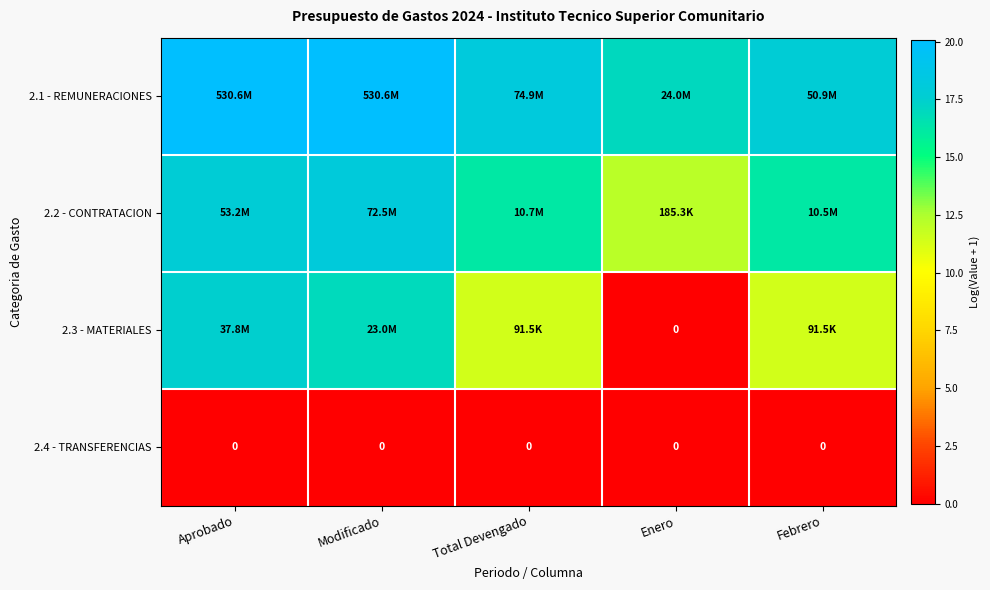

Where is 2.3 - MATERIALES nearest to the value 8?

Total Devengado